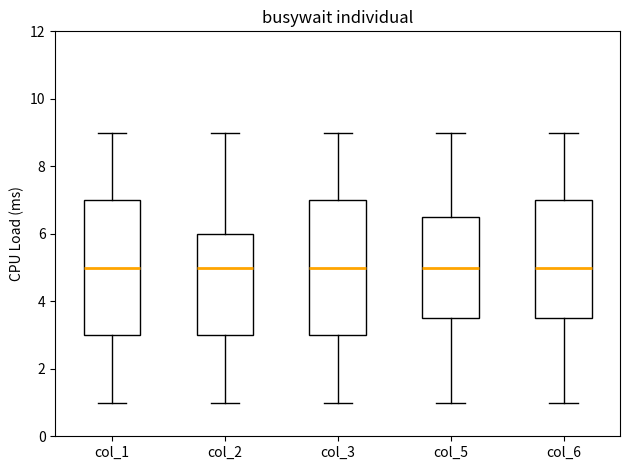

Reading left to right, read every box against the y-axis: the position of its median line, the range the box covers, and the ends of its whiskers. The values are not printed on the chart, so give them approximately, as read against the axis.

col_1: median 5.0, box 3.0 to 7.0, whiskers 1.0 to 9.0
col_2: median 5.0, box 3.0 to 6.0, whiskers 1.0 to 9.0
col_3: median 5.0, box 3.0 to 7.0, whiskers 1.0 to 9.0
col_5: median 5.0, box 3.6 to 6.6, whiskers 1.0 to 9.0
col_6: median 5.0, box 3.6 to 7.0, whiskers 1.0 to 9.0